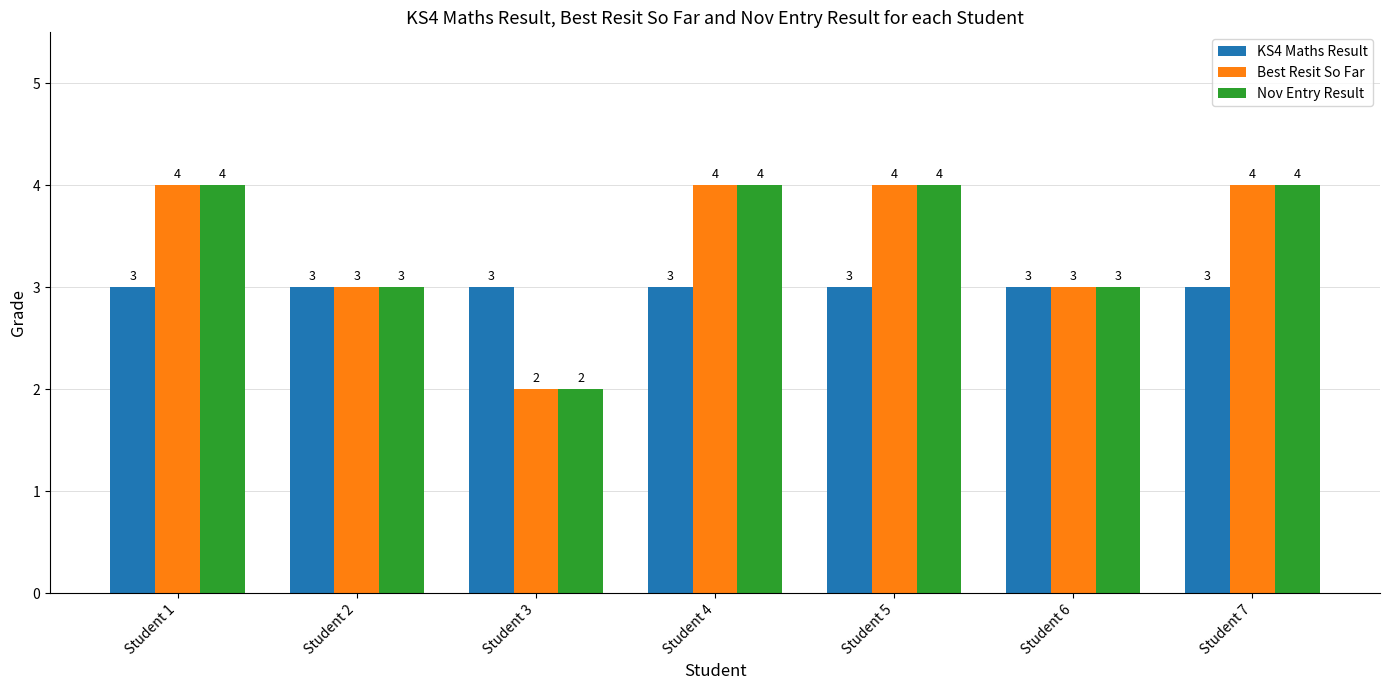

At how many categories does at least one series exceed 2?

7